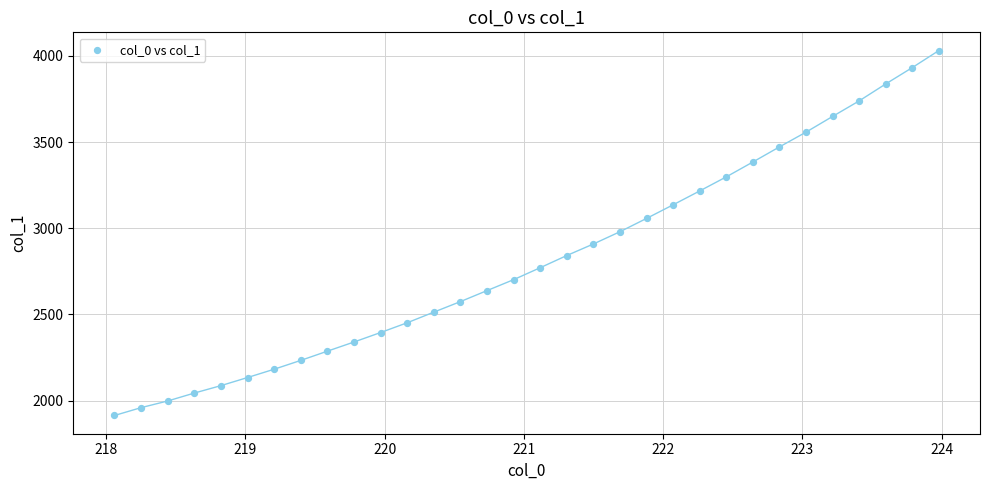

What is the range of X values (max minus min)?

5.9